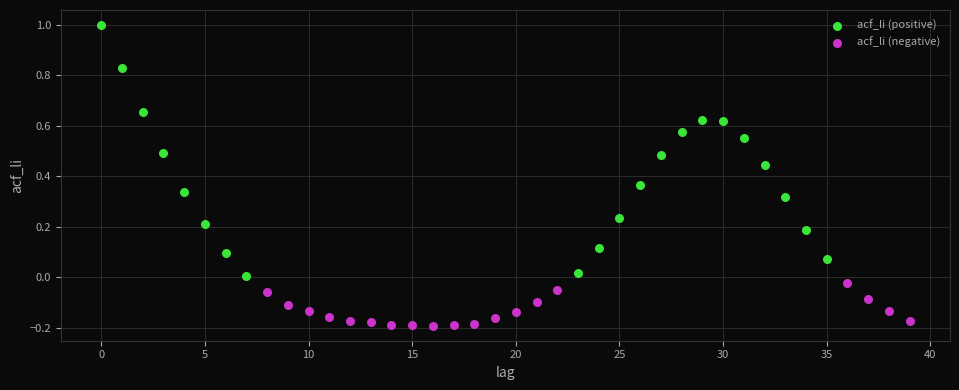

Which series contains the lowest Y value?

acf_li (negative)